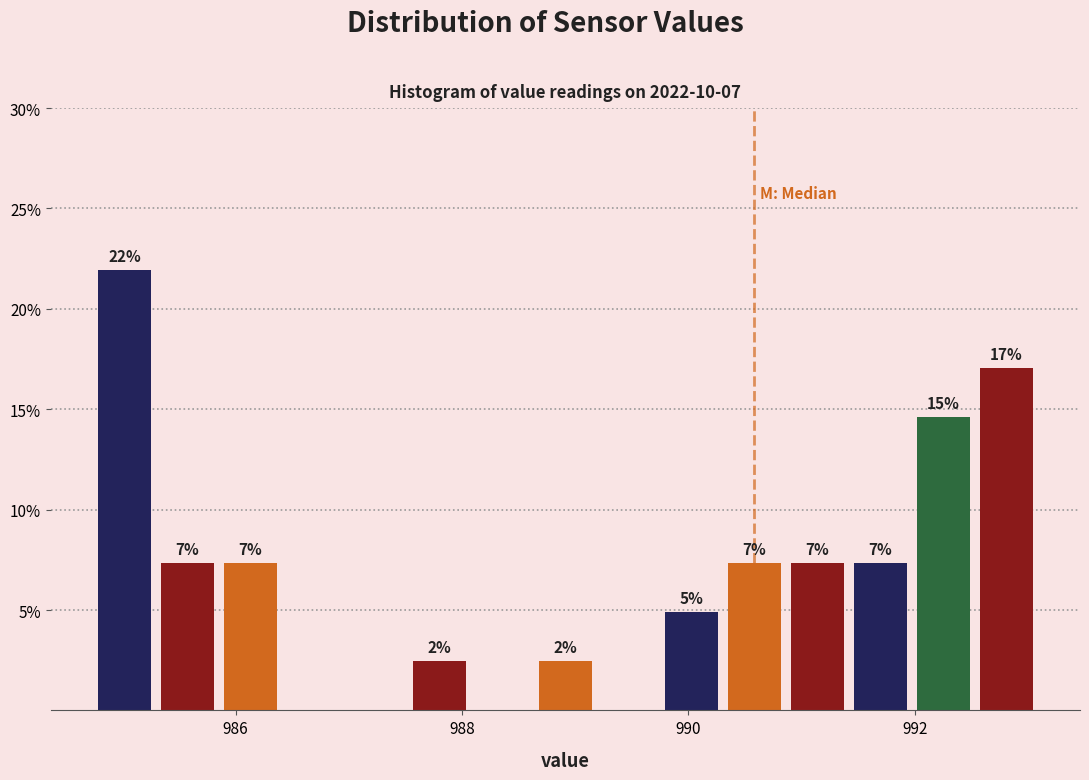

Around what value on the x-axis is the tallest bar? Give the approximate position of its centre, as read against the axis.

985.0